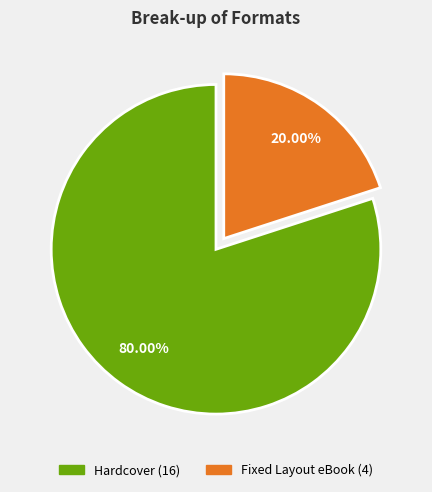

Is it true that Hardcover is 80% of the pie?

True